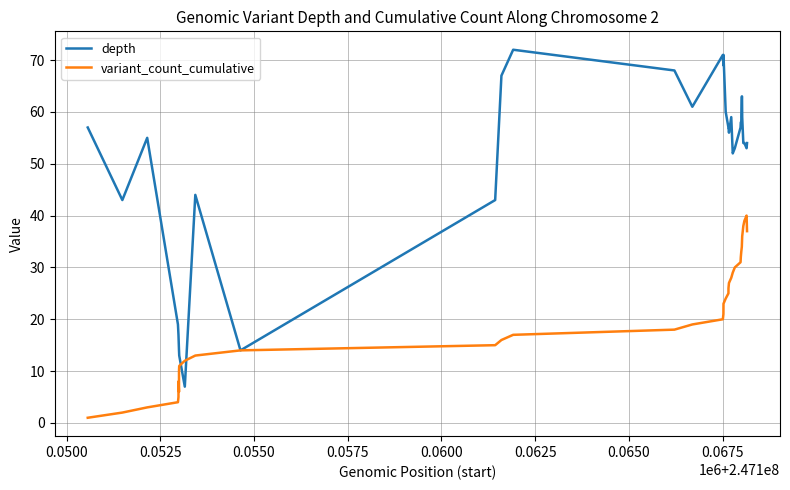

How many values in the depth series are below 56?

20